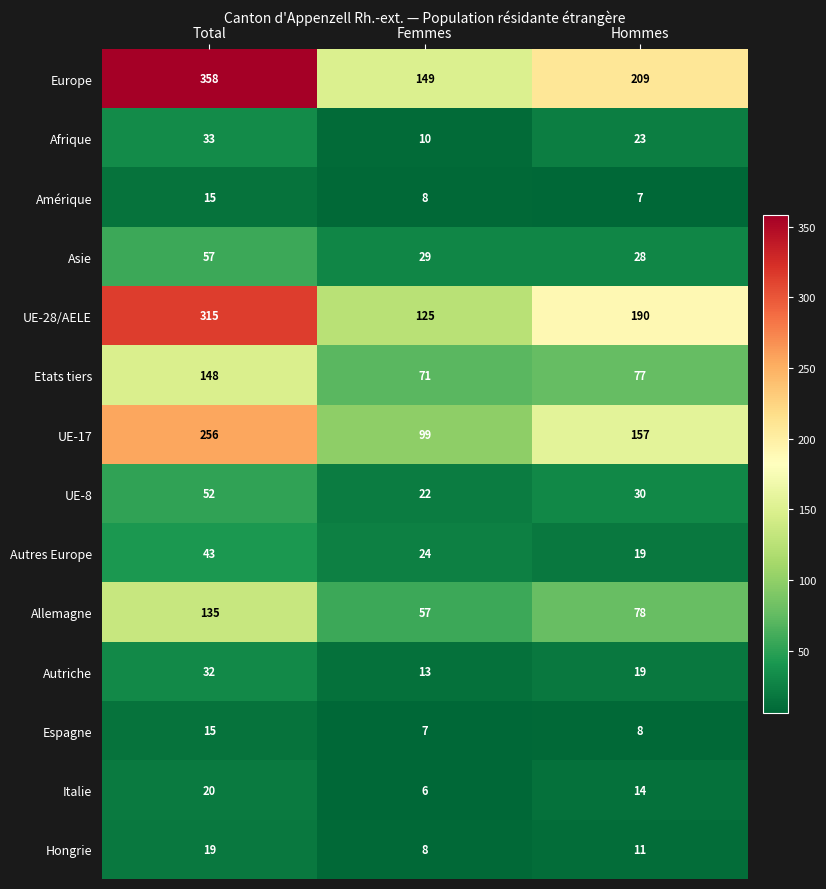

What is the sum of the Afrique values at Hommes and Femmes?

33